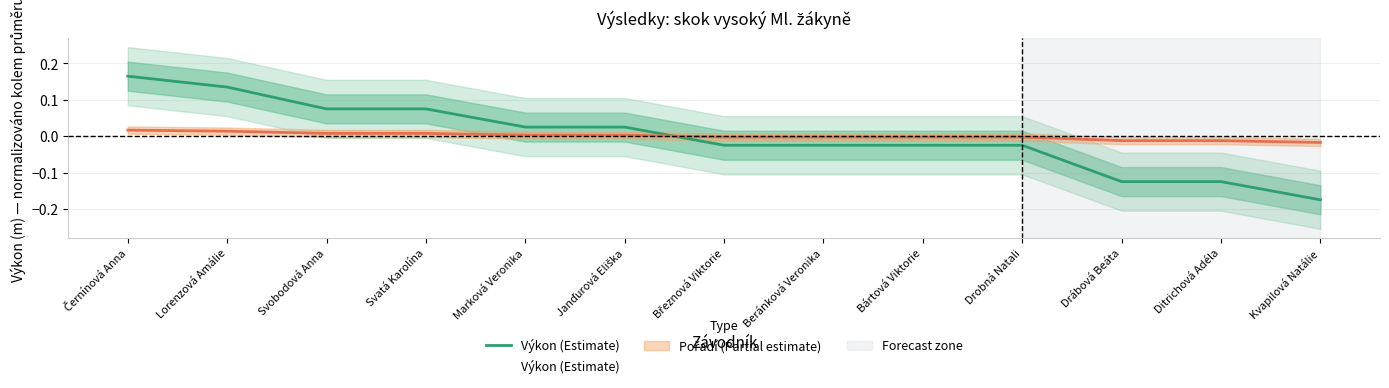

The value at Drábová Beáta is -0.1. True or false?

False